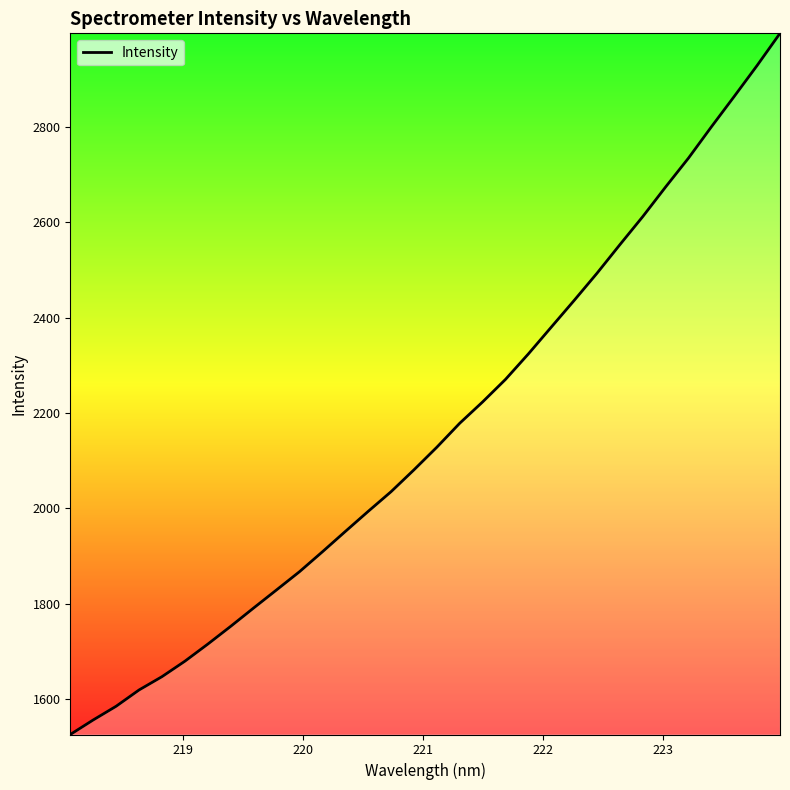

What is the maximum value shown in the chart?

2996.6